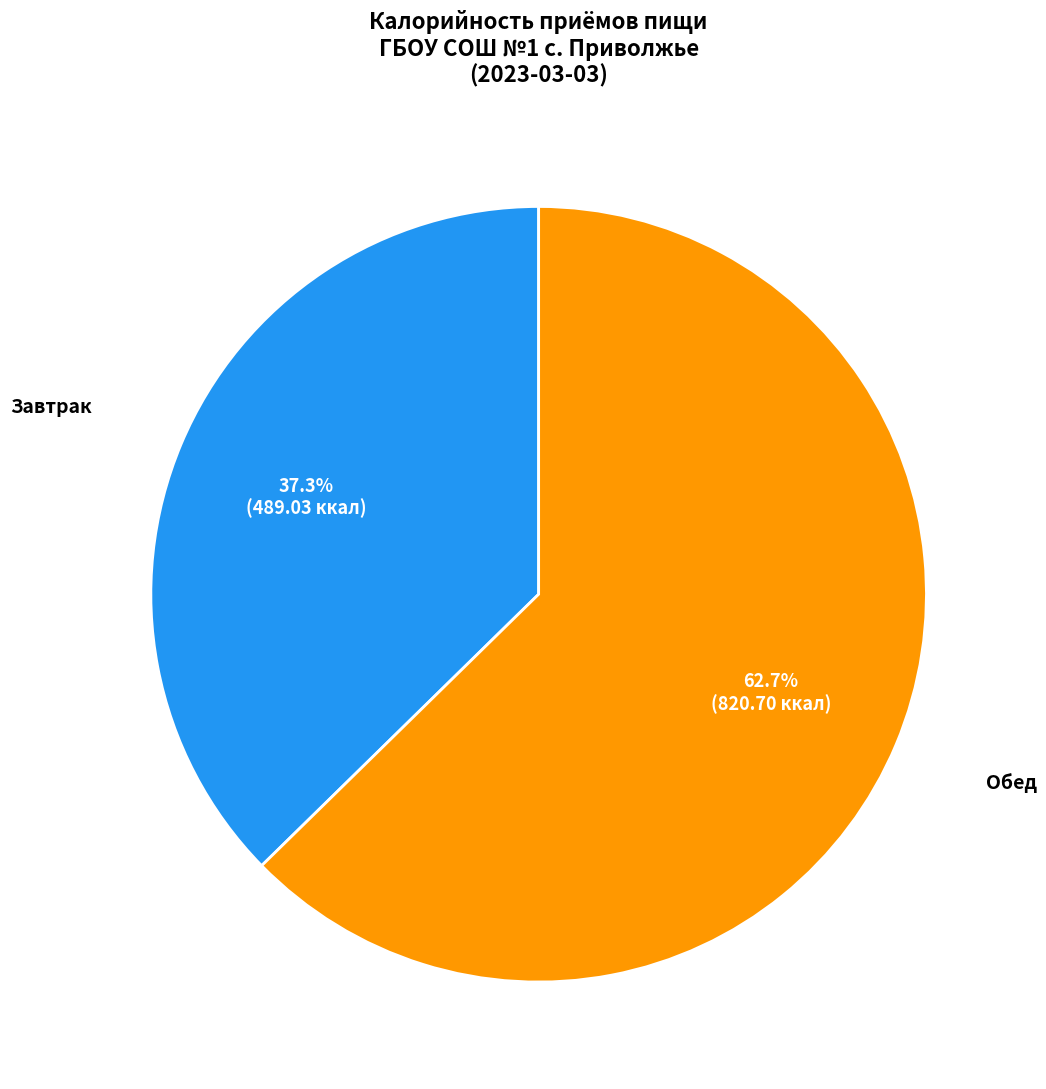

To the nearest percent, what portion does Обед represent?

63%